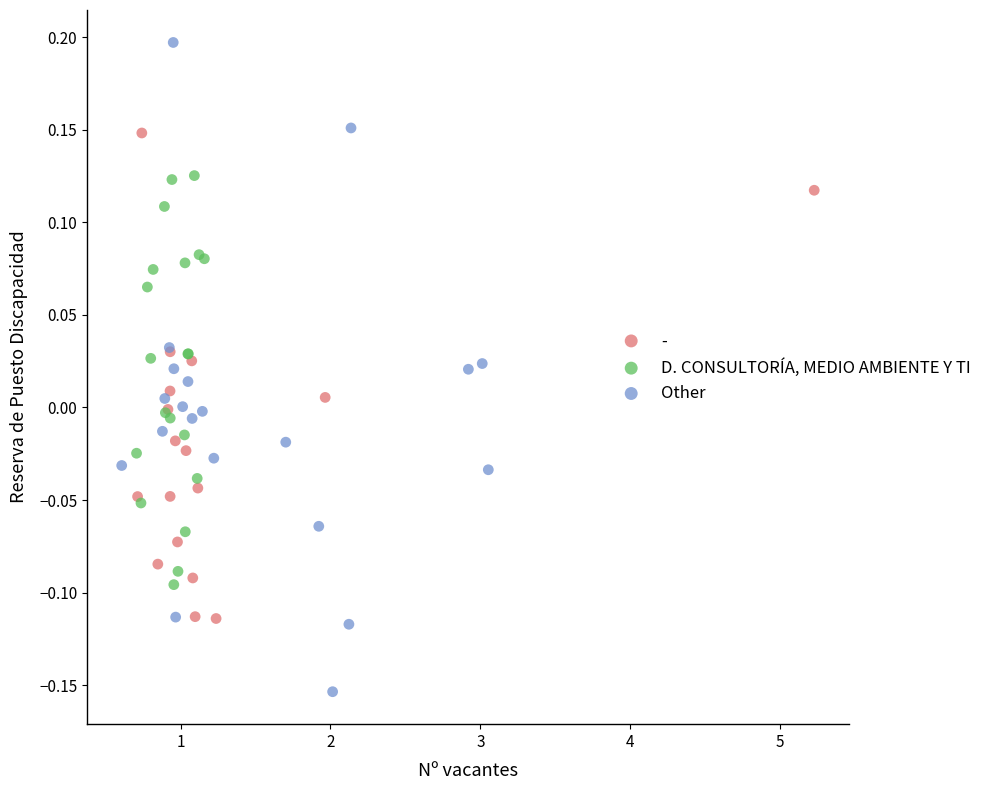

Which series reaches the maximum Y coordinate?

Other